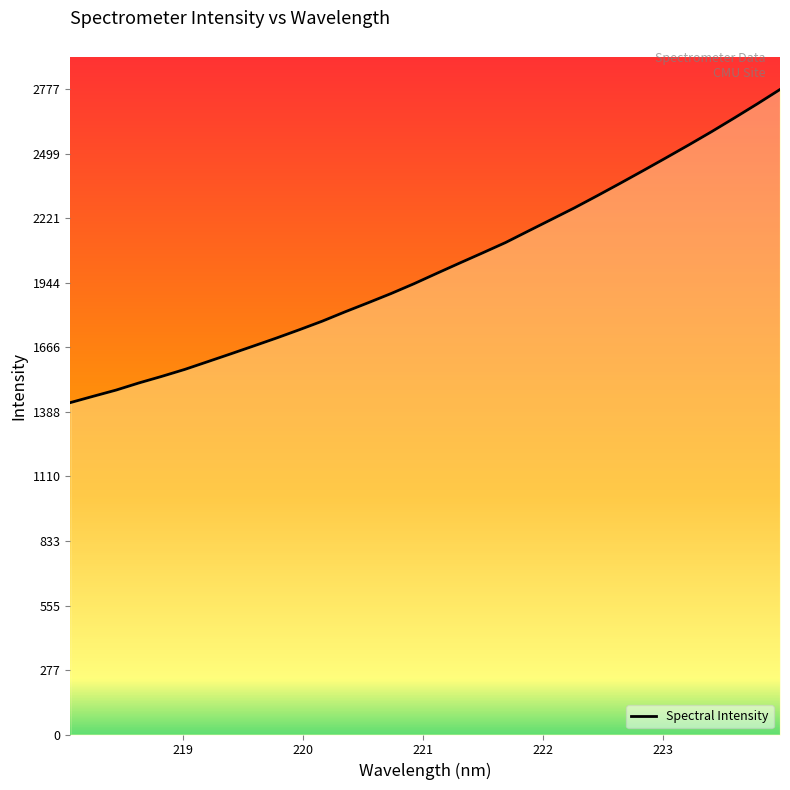

What is the minimum value shown in the chart?

1429.1